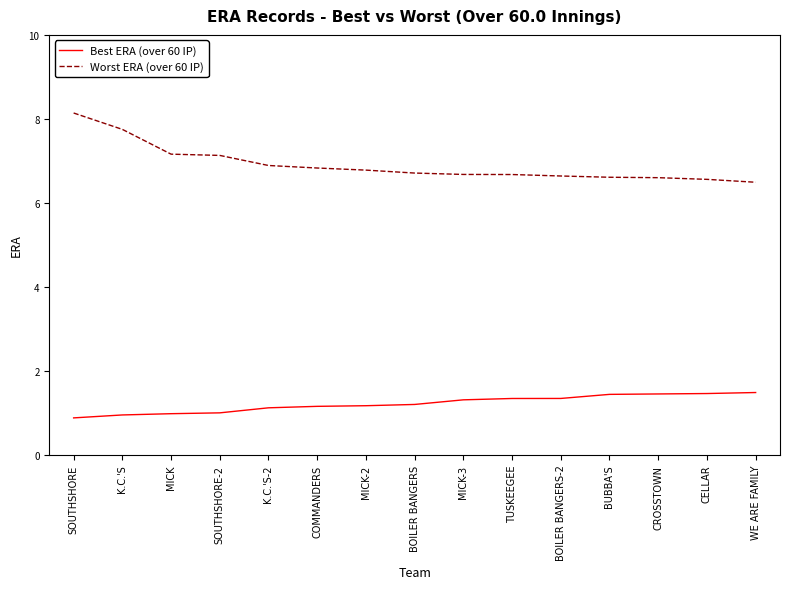

At how many categories does at least one series exceed 3?

15